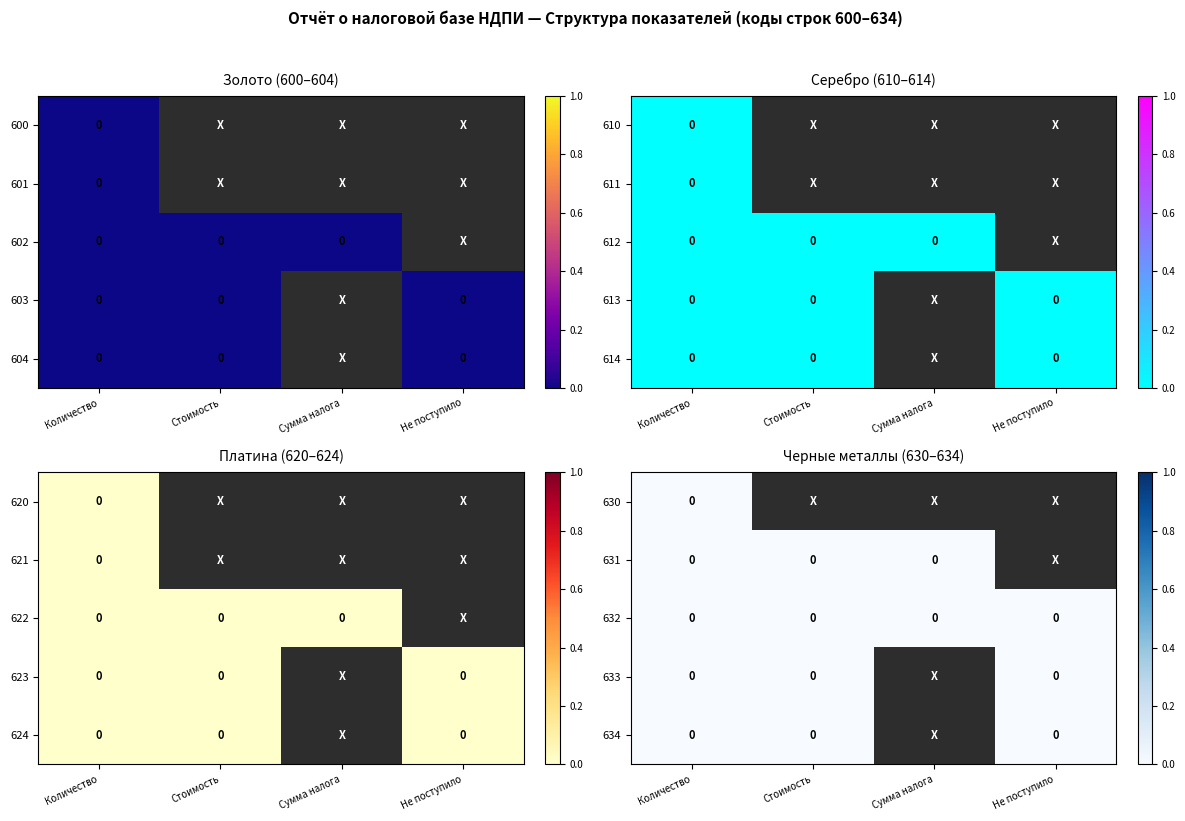

The value of 630 at Количество is 0. True or false?

True